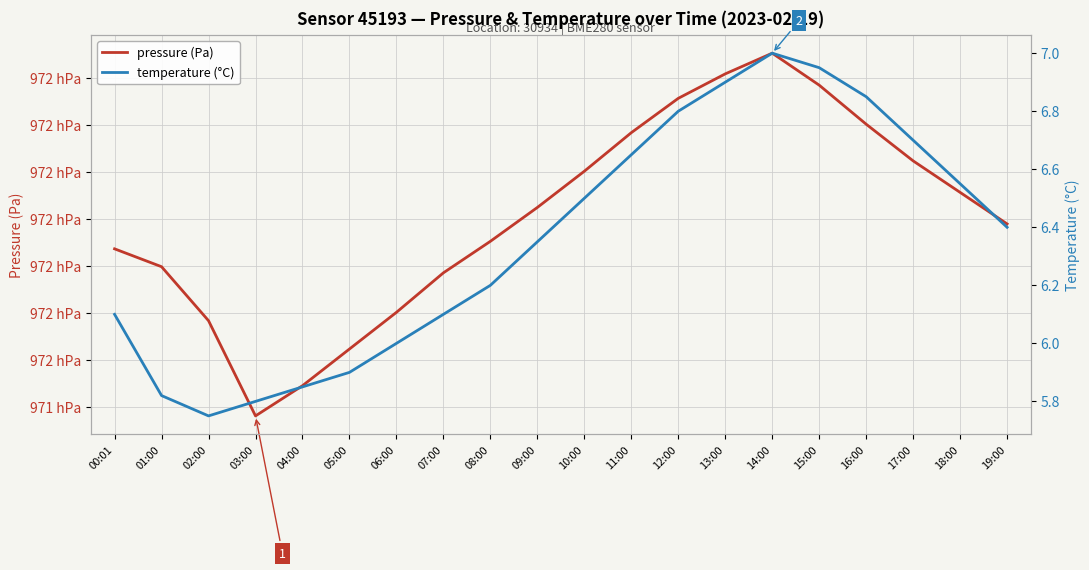

In temperature (°C), how many points are higher than both neighbors (excluding endpoints)?

1